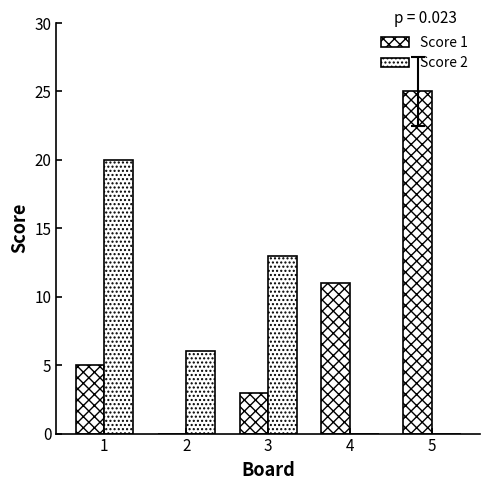

Reading right to left, what are all the values shown in this chart?

Score 1: 25	11	3	0	5
Score 2: 0	0	13	6	20